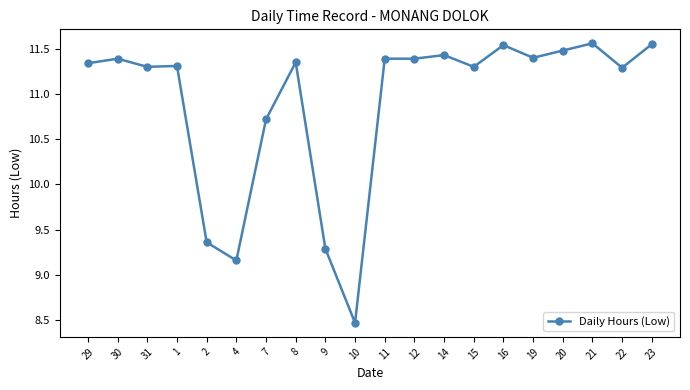

What is the change in value from 10 to 23?

+3.1